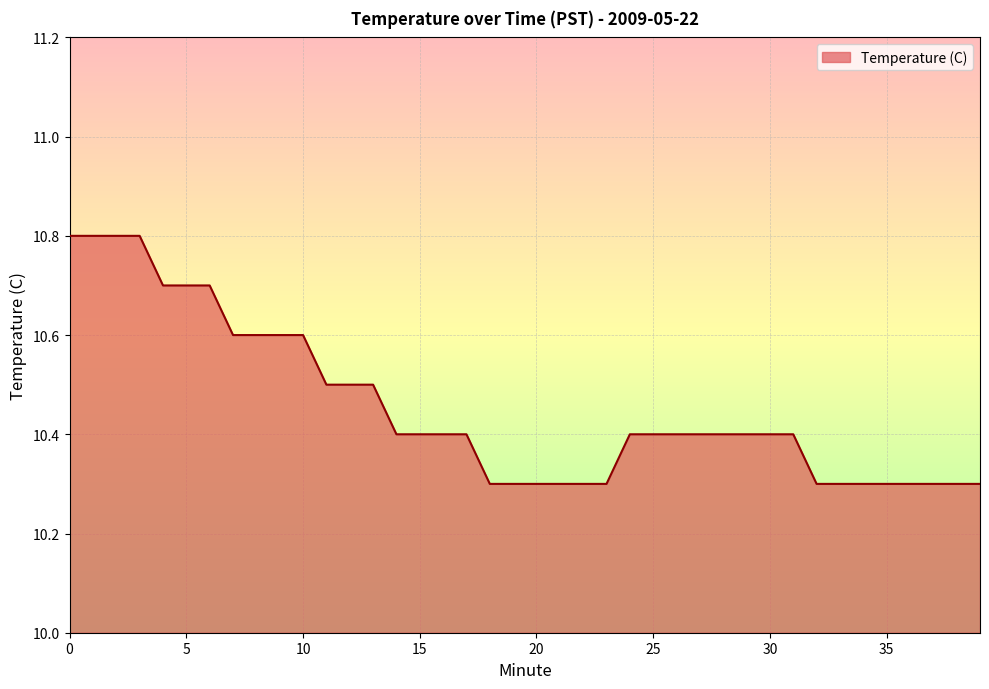

What is the minimum value shown in the chart?

10.3